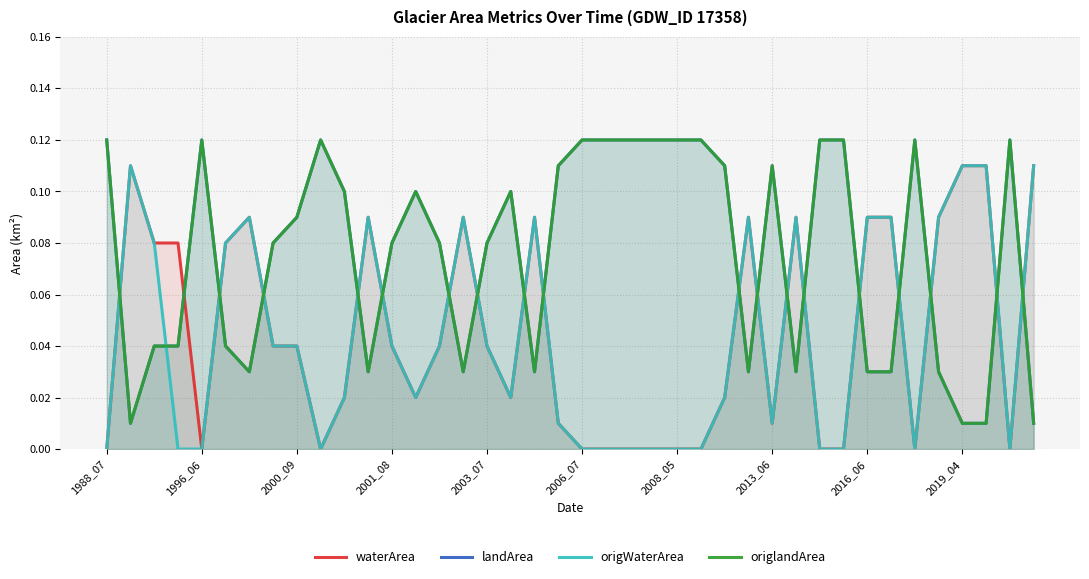

At which category does the chart reach its peak across all series?

1988_07